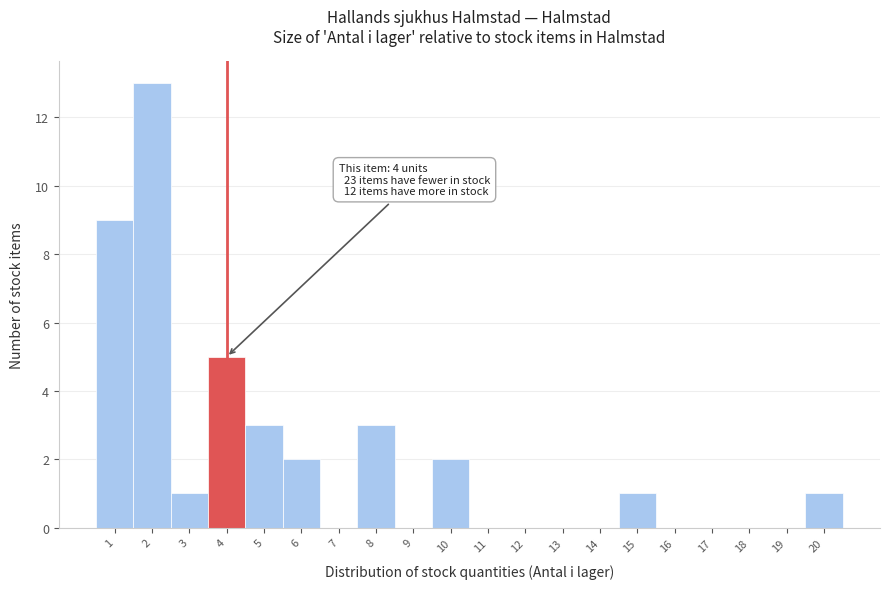

Reading left to right, transcribe all the data shown in this chart.

1=9	2=13	3=1	4=5	5=3	6=2	7=0	8=3	9=0	10=2	11=0	12=0	13=0	14=0	15=1	16=0	17=0	18=0	19=0	20=1